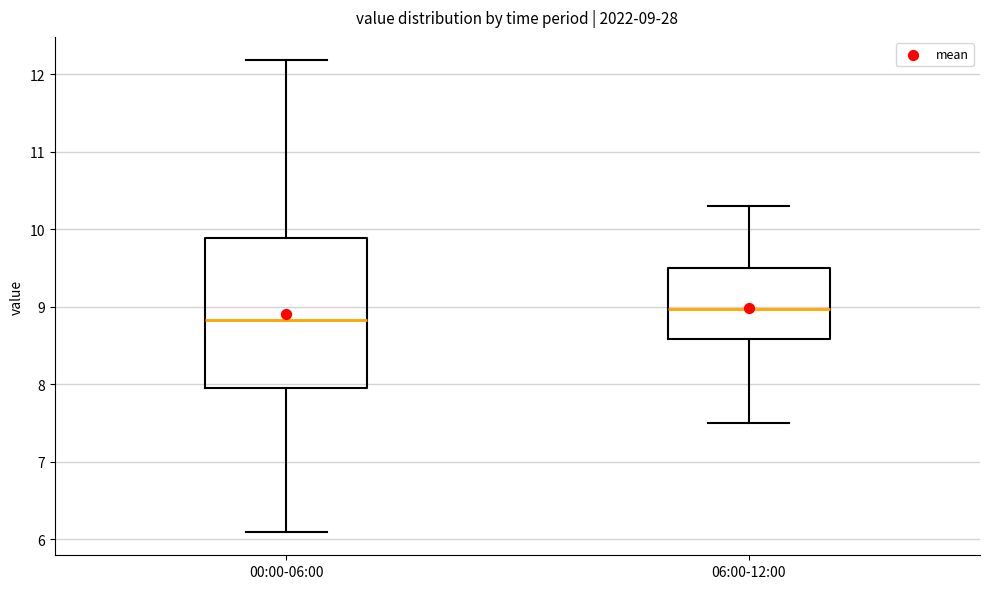

Which box is the tallest, from its lower edge to its upper edge?

00:00-06:00